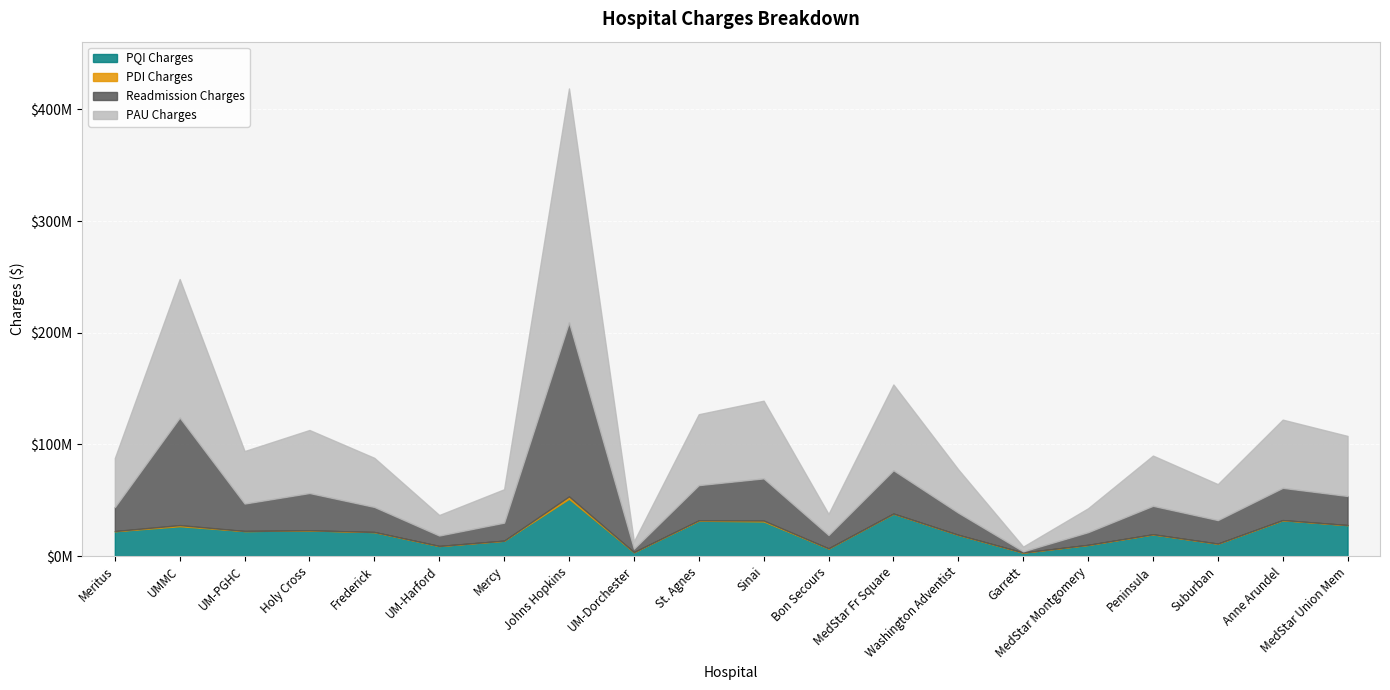

What is the difference between the maximum and minimum values in the PAU Charges series?

205126413.5